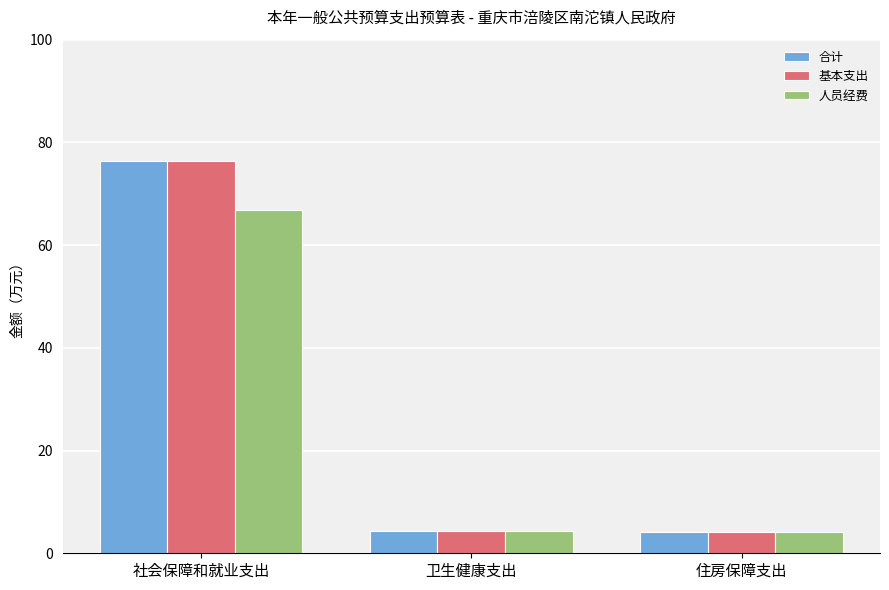

What is the sum of all 基本支出 values?

84.8